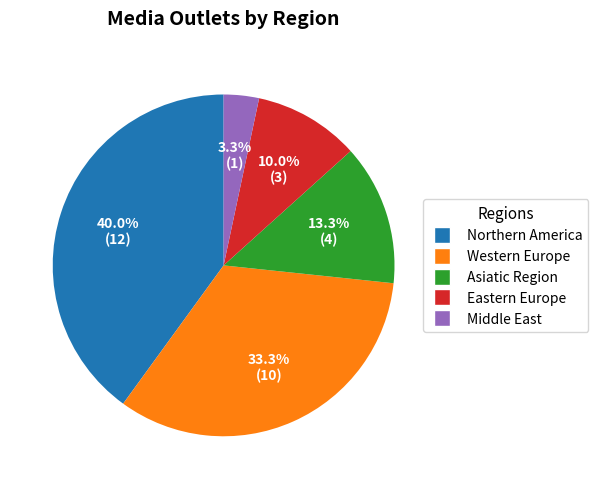

Rank the categories by value from highest to lowest.

Northern America, Western Europe, Asiatic Region, Eastern Europe, Middle East